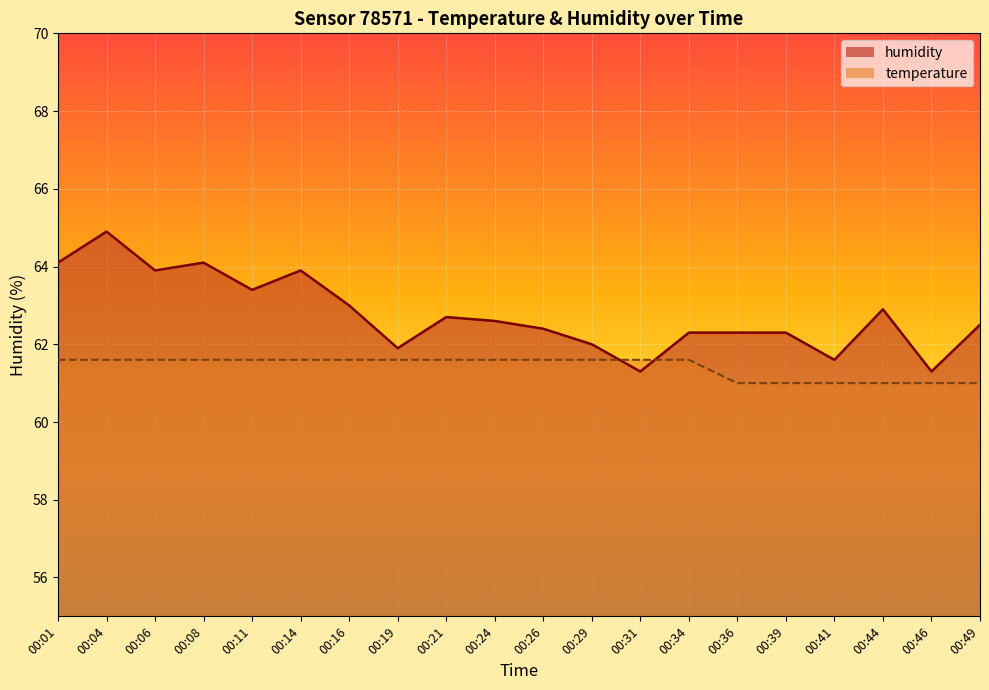

True or false: humidity has a value of 107.7 at 00:19.

False